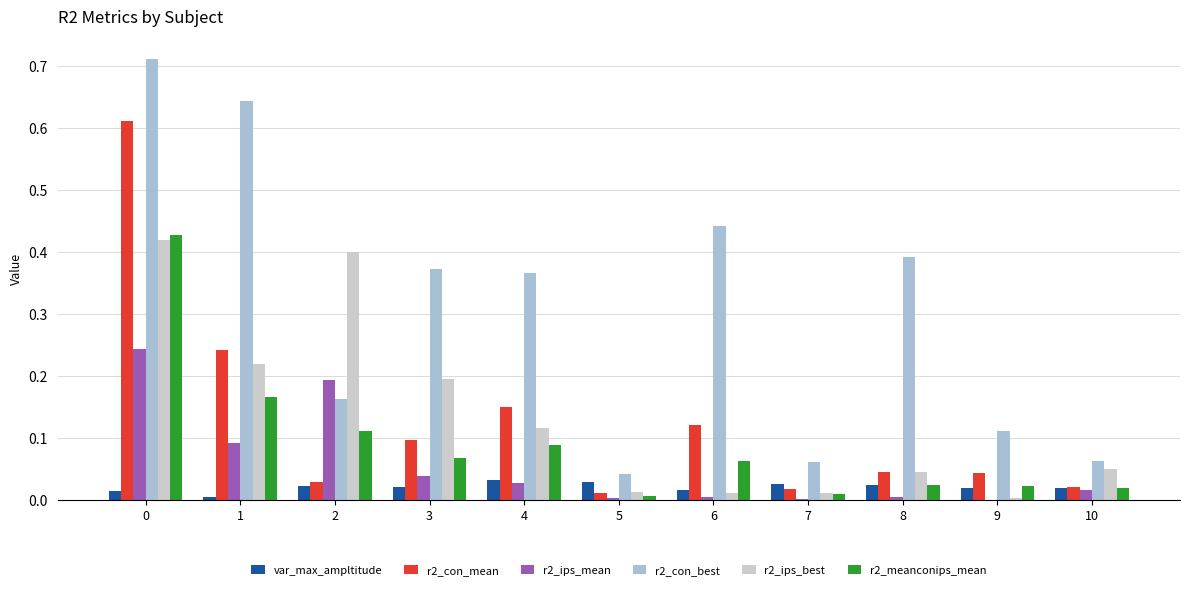

Are the bars grouped side by side (vs. stacked)?

Yes